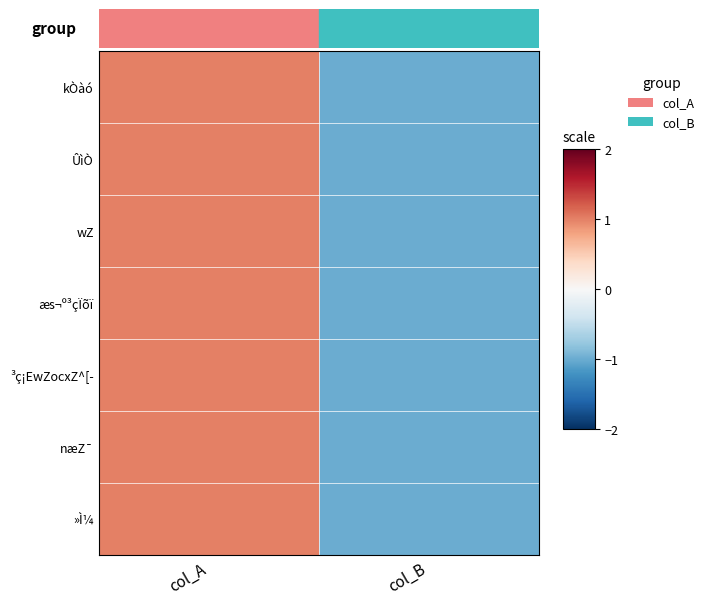

At col_A, list the series in order from smallest to largest.

kÒàó, ÛìÒ, wZ, æs¬º³çÏõï, ³ç¡EwZocxZ^[-, næZ¯, »Ì¼